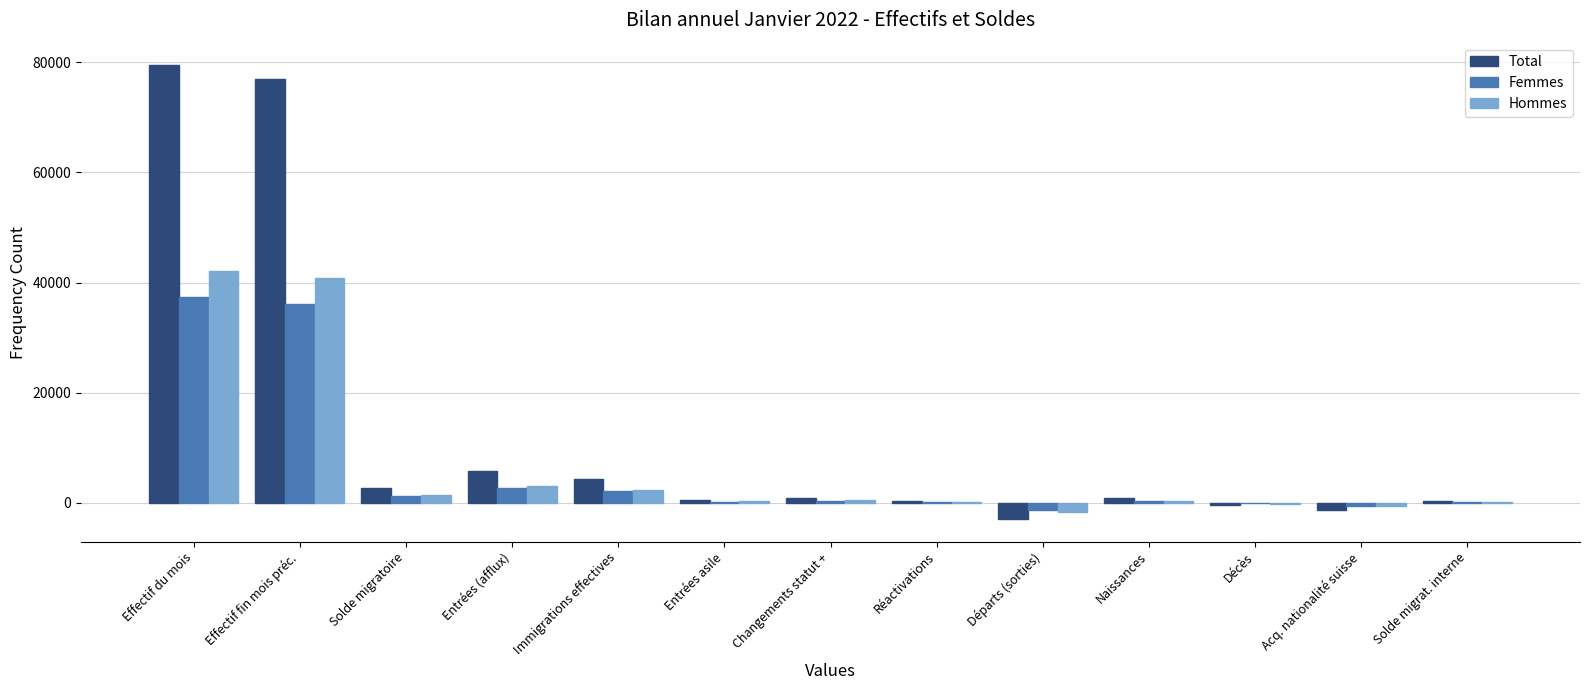

How many categories are shown in the chart?

13